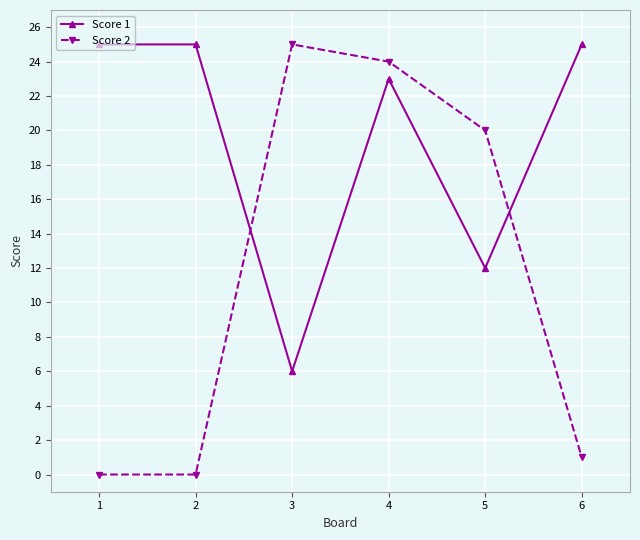

Where is Score 1 nearest to the value 15?

5